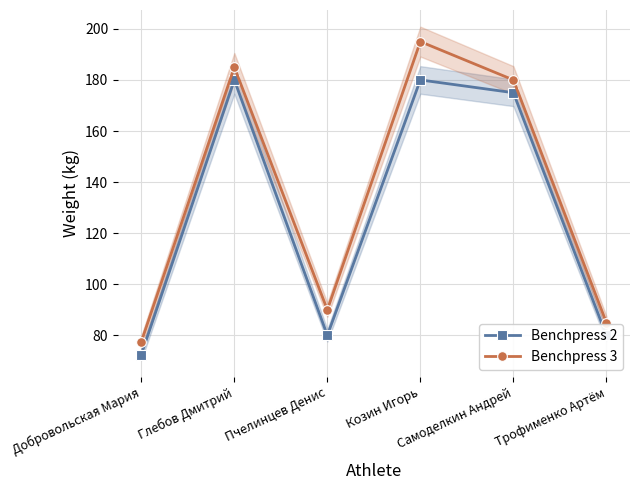

How many distinct data groups are displayed?

2